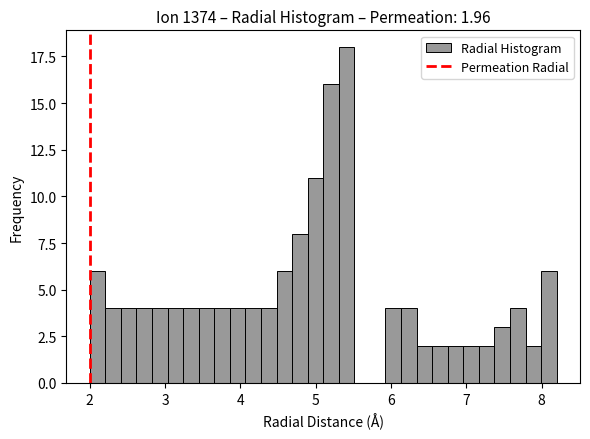

Read against the x-axis, roughly where is the centre of the tallest bar?

5.4